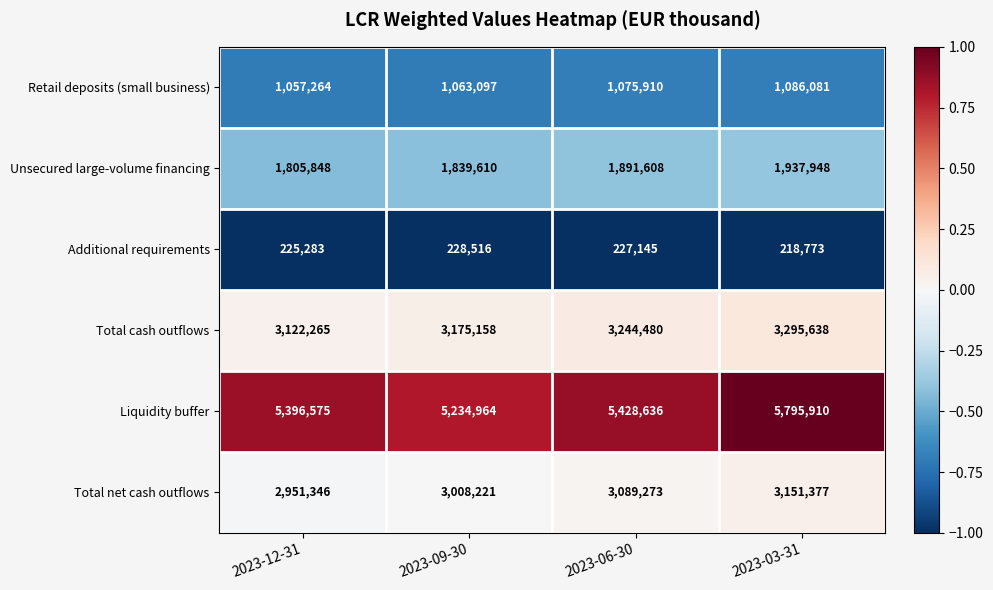

Which series changed the most between 2023-06-30 and 2023-03-31?

Liquidity buffer